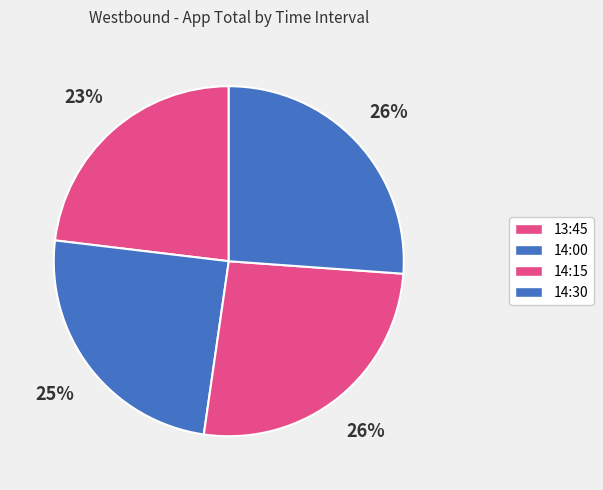

How many segments does this pie chart have?

4